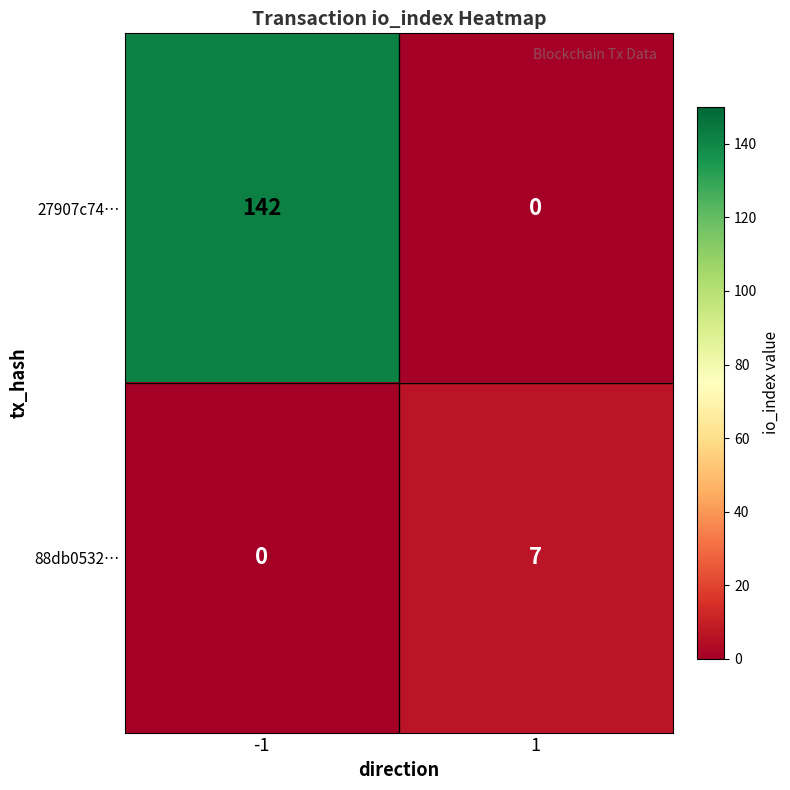

True or false: 27907c74… has a value of 86 at 1.

False